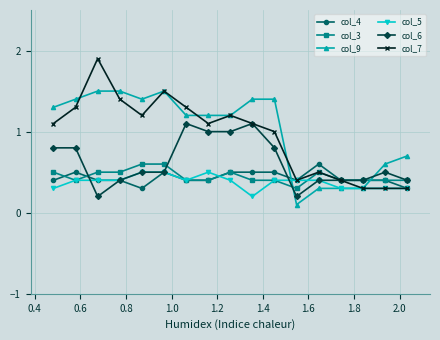

True or false: col_7 has more than 0 points higher than both neighbors.

True